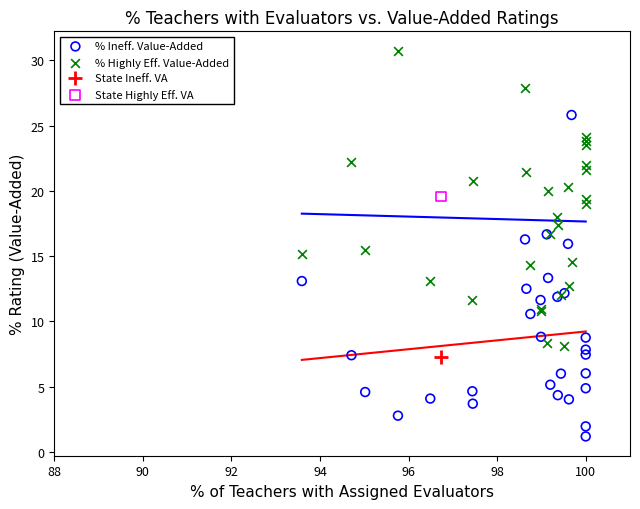

What are all the series names shown in the legend?

% Ineff. Value-Added, % Highly Eff. Value-Added, State Ineff. VA, State Highly Eff. VA